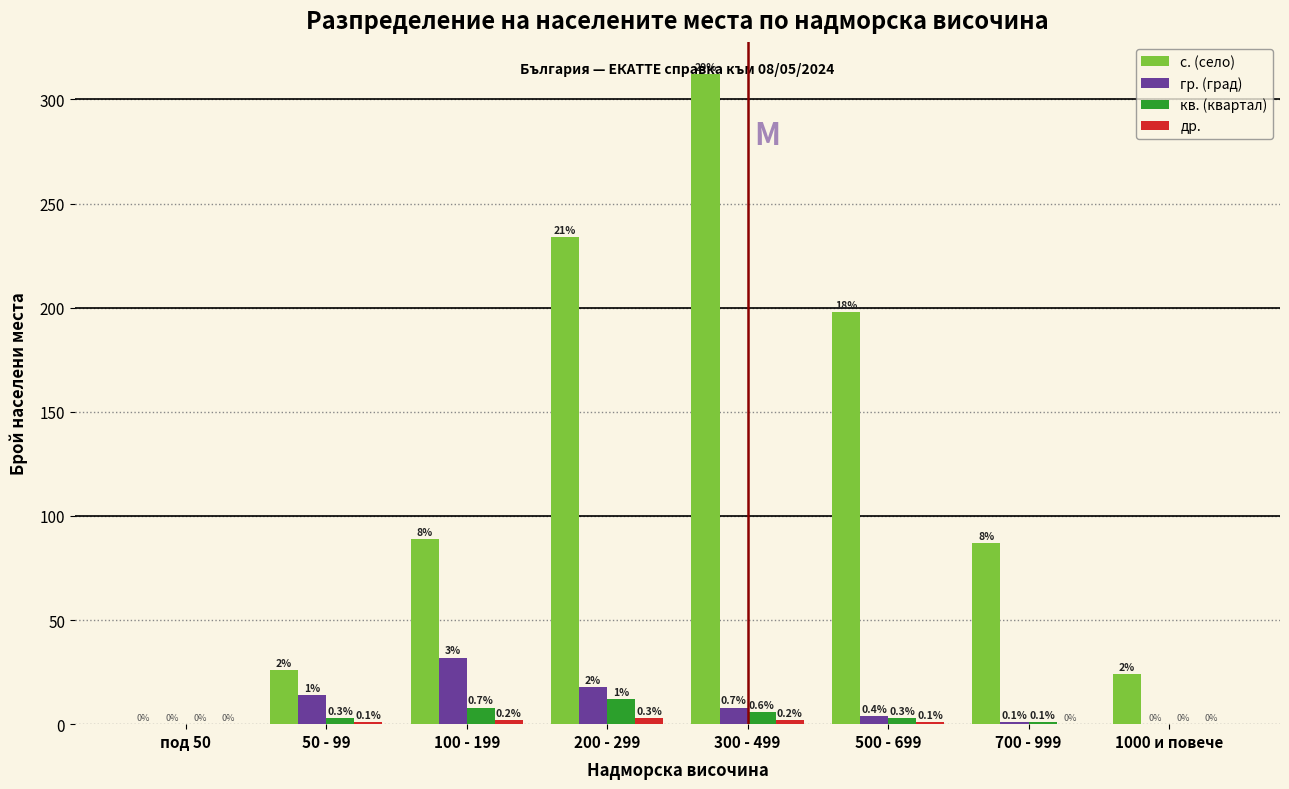

What is the sum of the с. (село) values at 700 - 999 and 200 - 299?

321